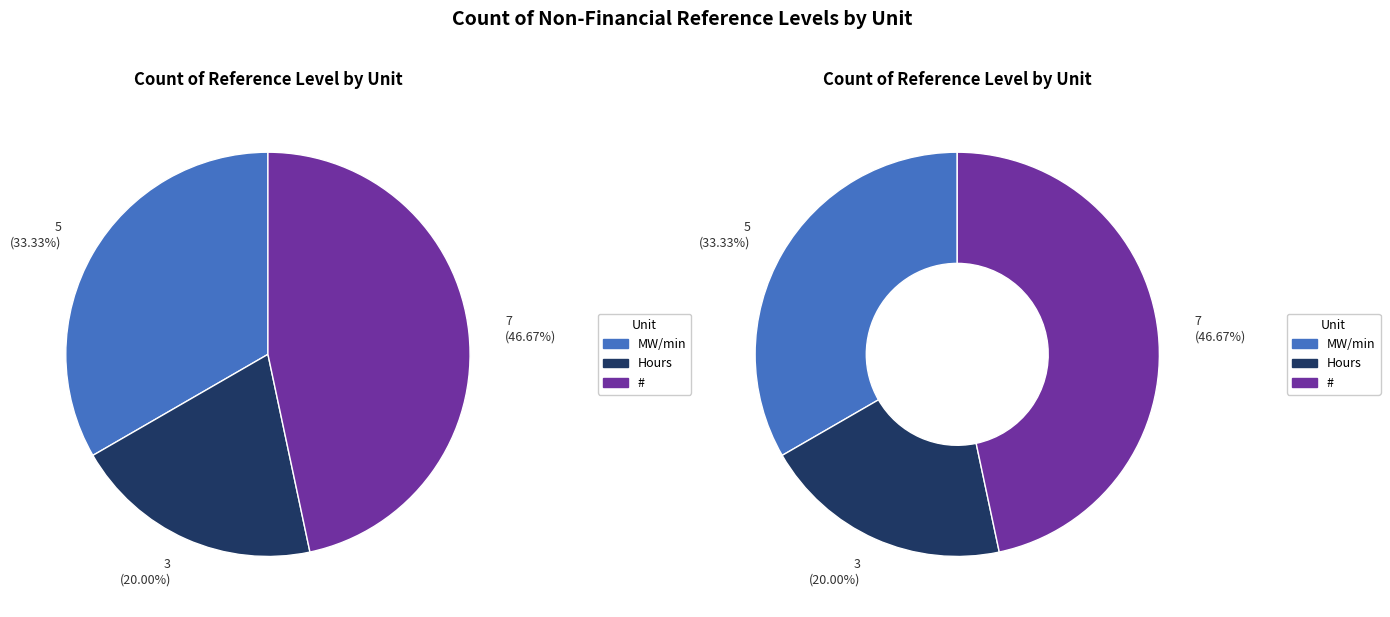

To the nearest percent, what is the combined percentage of Hours and MW/min?

53%